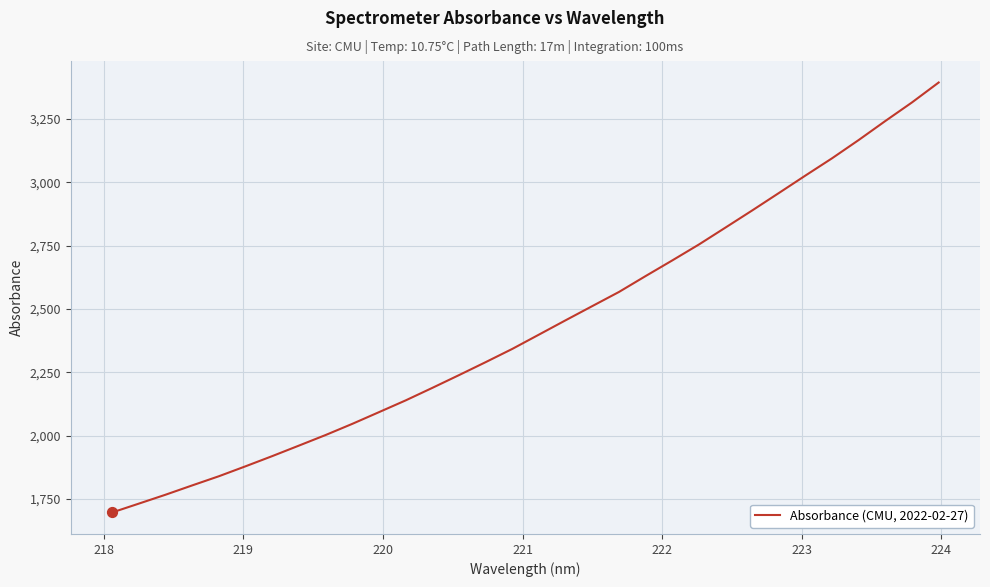

What is the maximum value shown in the chart?

3393.6